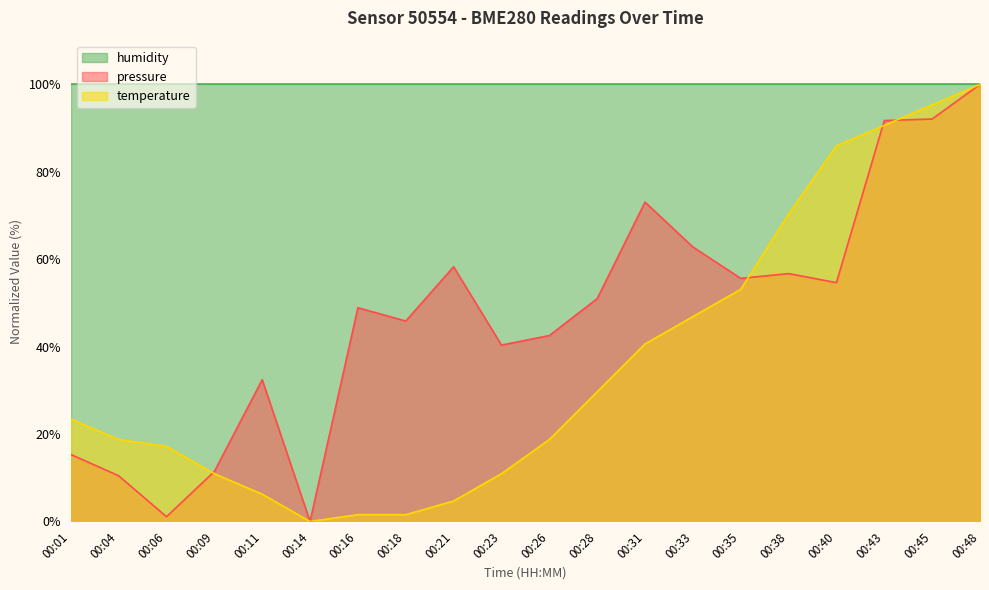

Rank the series by their maximum value, from lowest to highest.

pressure, temperature